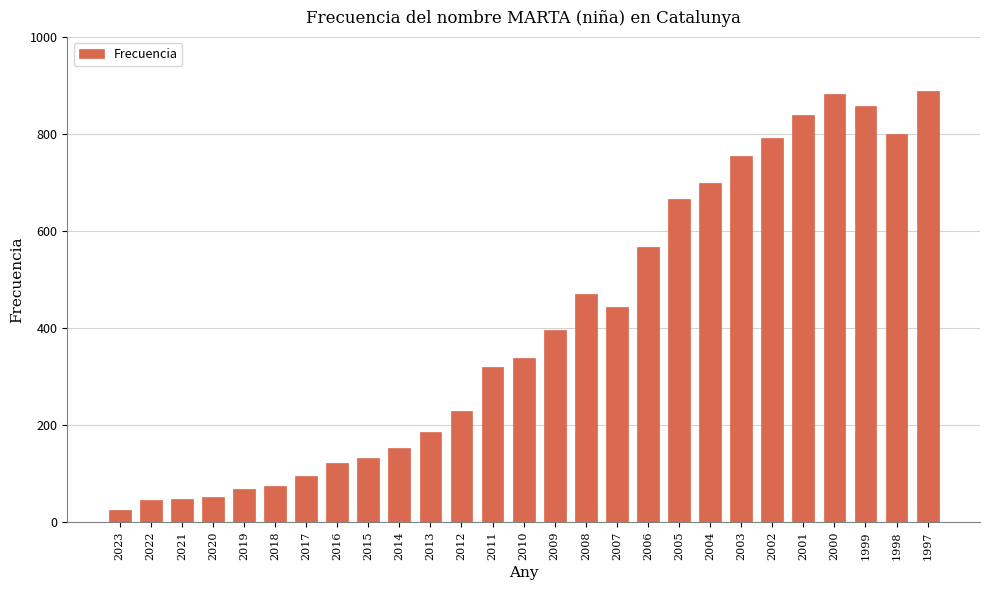

At which category does the chart reach its minimum across all series?

2023